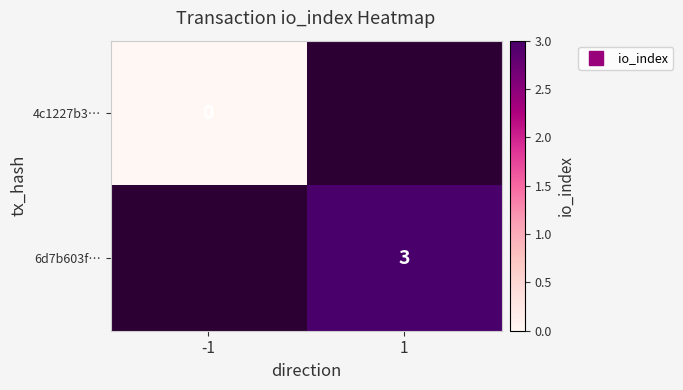

Between -1 and 1, which is larger?

1